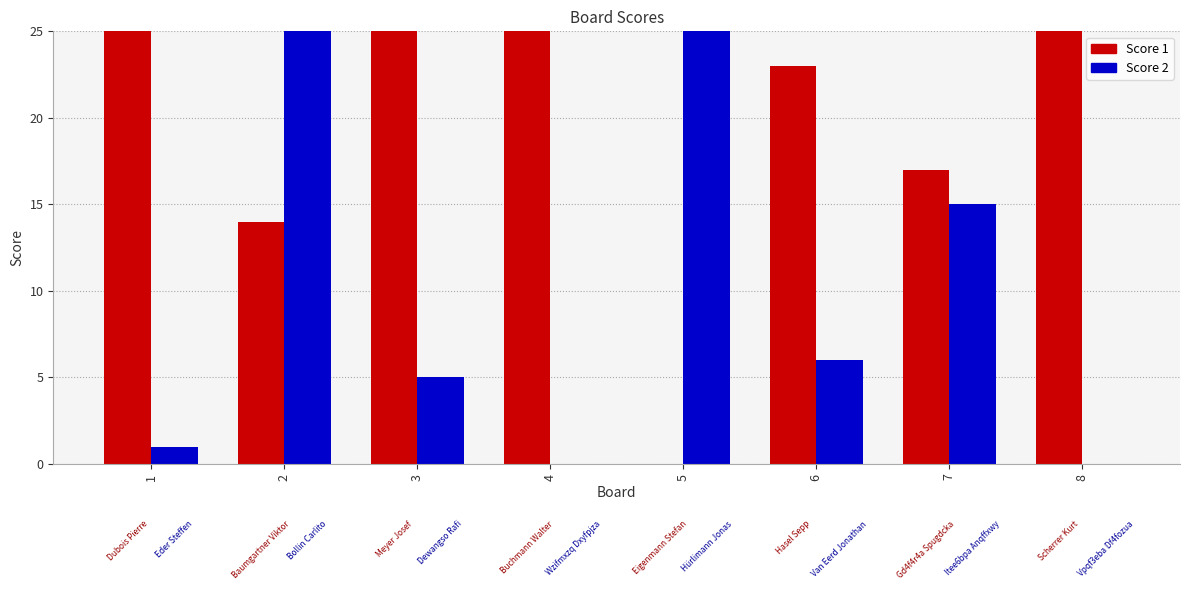

What is the highest value of the Score 2 series?

25